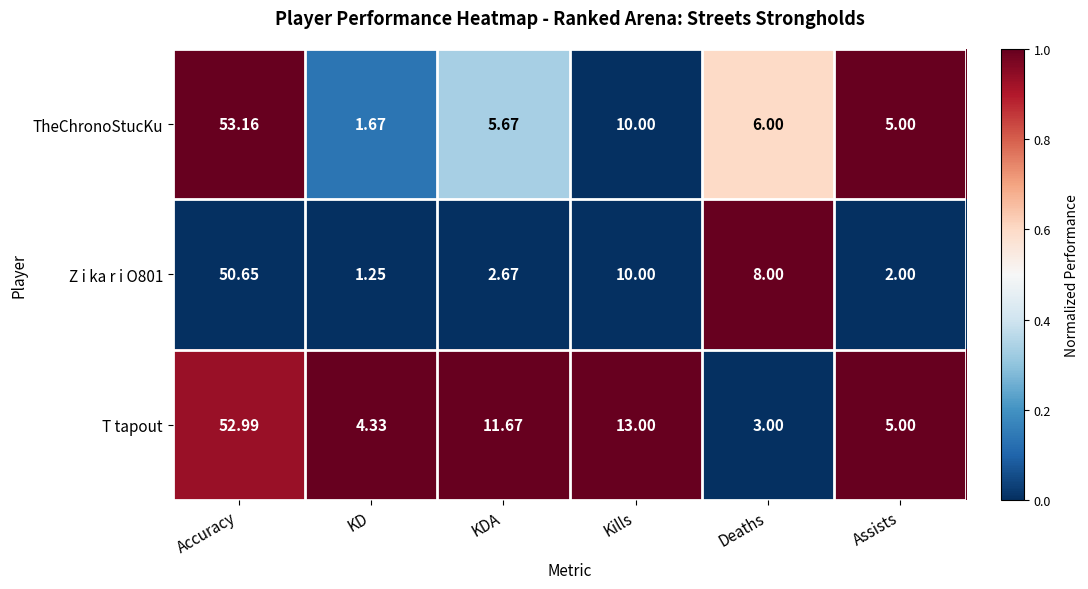

Which series has the largest total across all categories?

T tapout